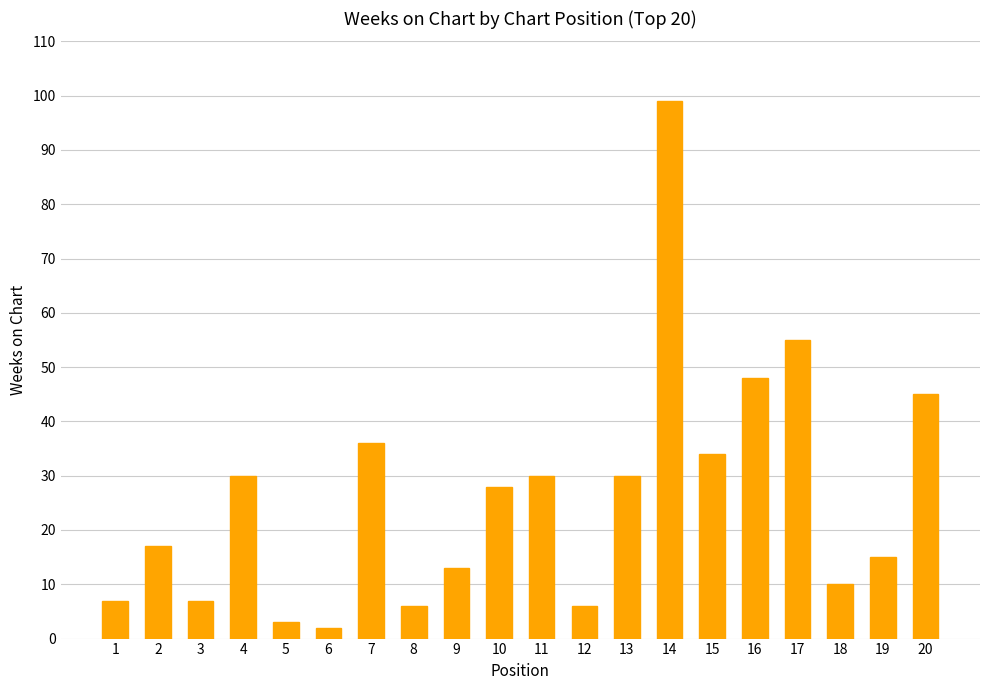

What is the difference between the second highest and minimum values?

53